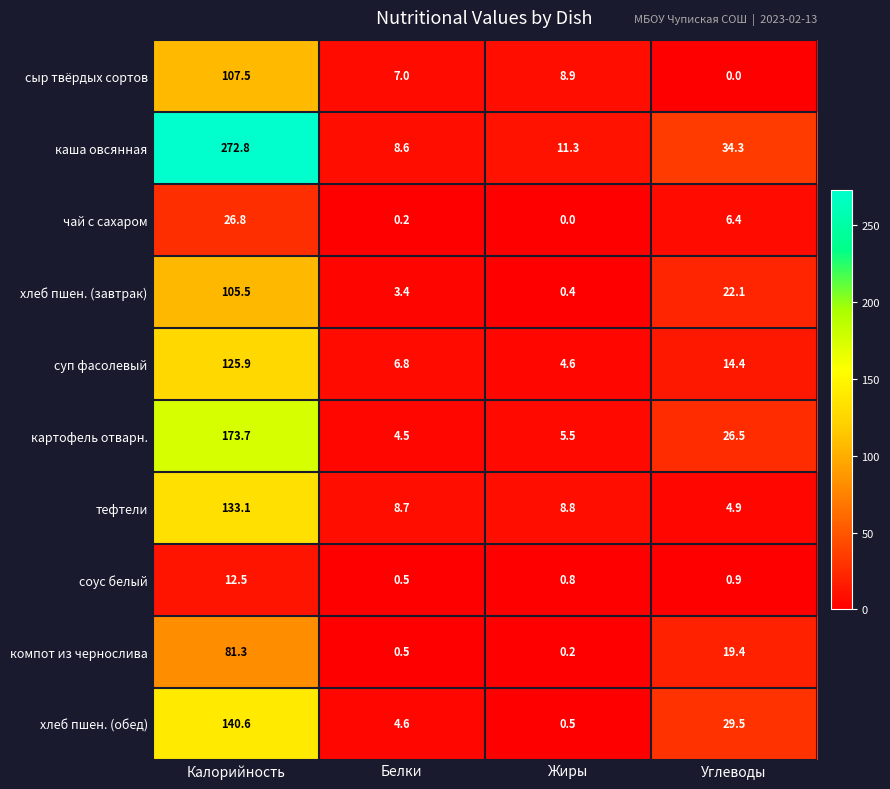

How many categories are shown in the chart?

4